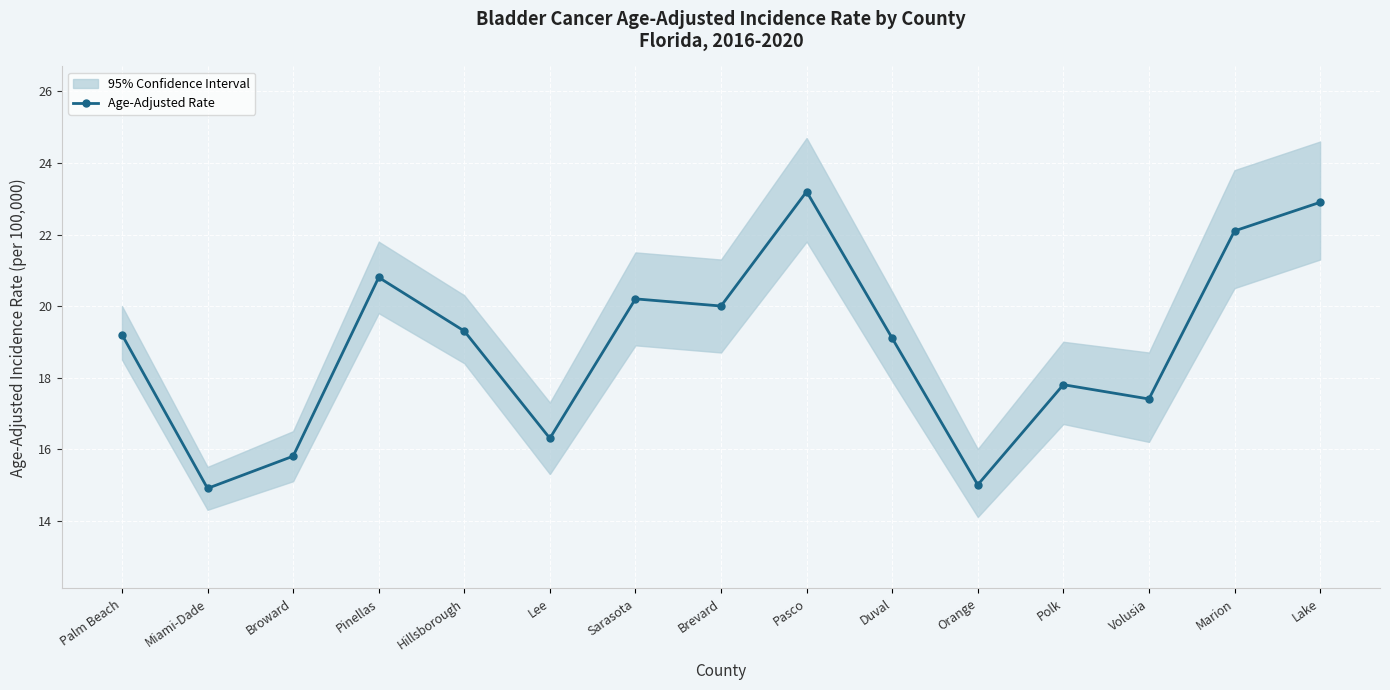

What is the sum of the values at Pinellas and Polk?

38.6